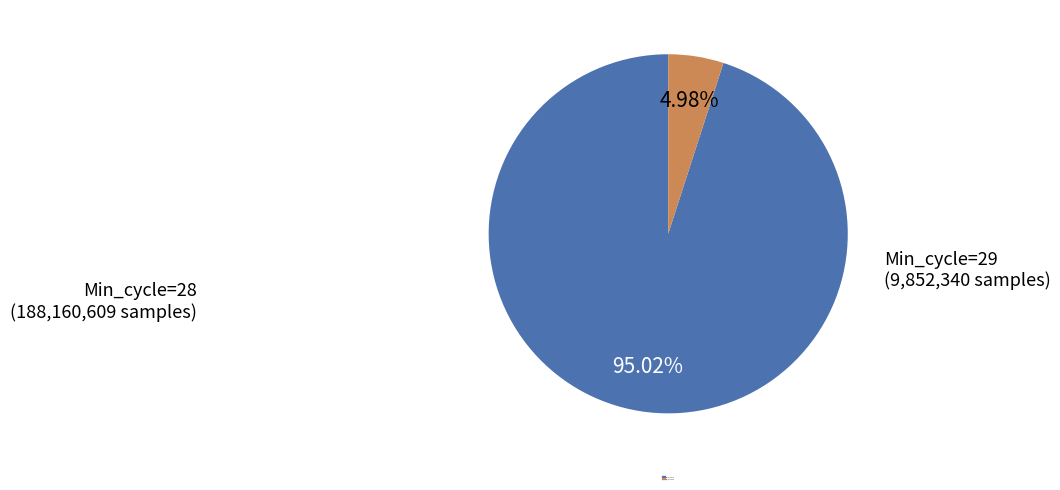

Which slice is the largest?

Min_cycle=28